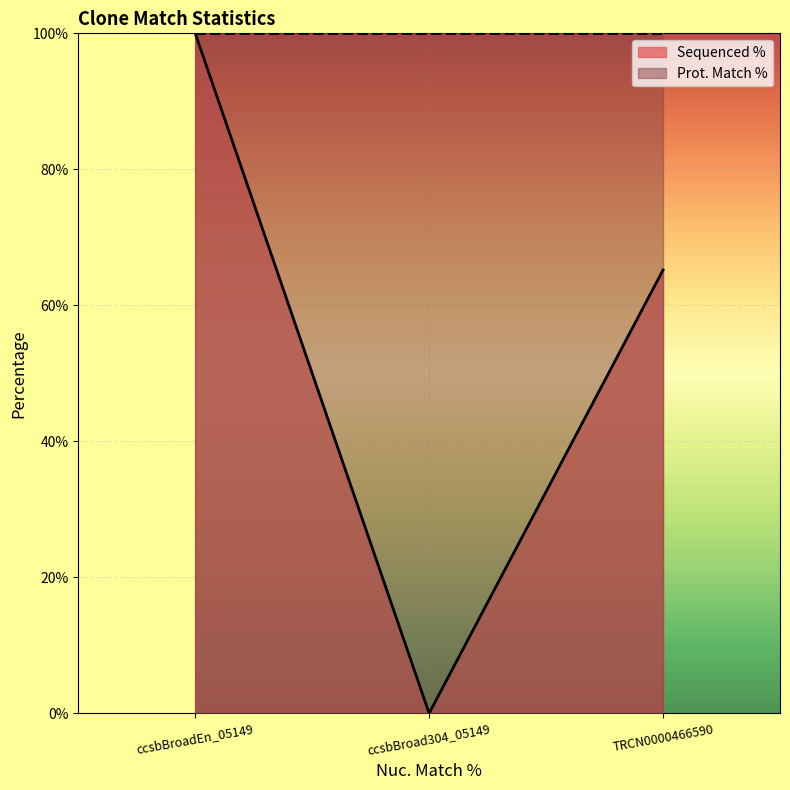

Reading left to right, extract all data points from this chart.

100.0	0.0	65.2